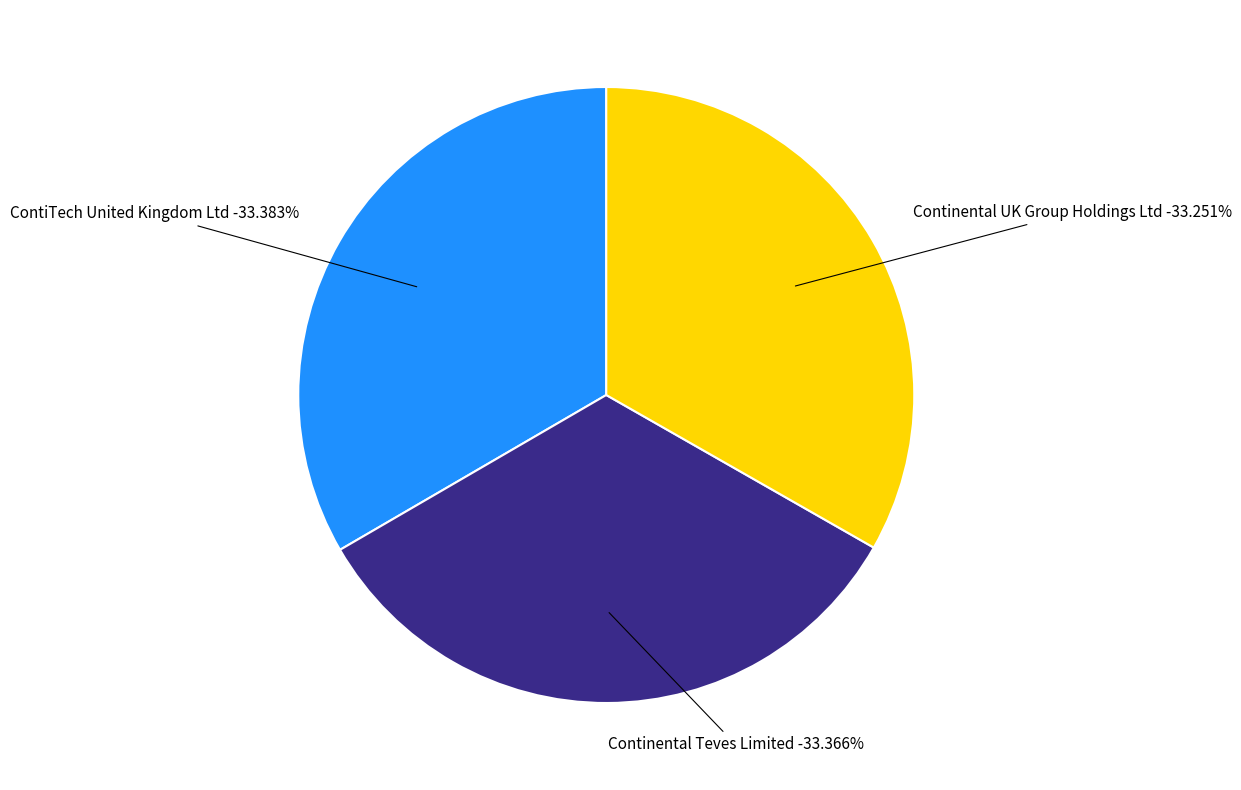

What is the smallest slice in the pie chart?

ContiTech United Kingdom Ltd